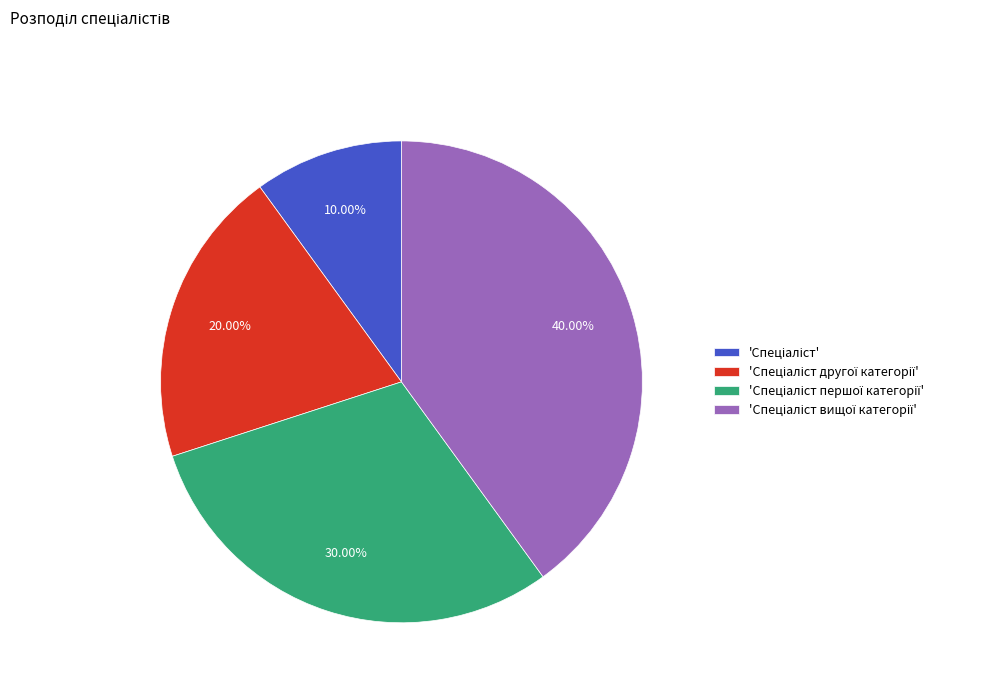

How many segments does this pie chart have?

4